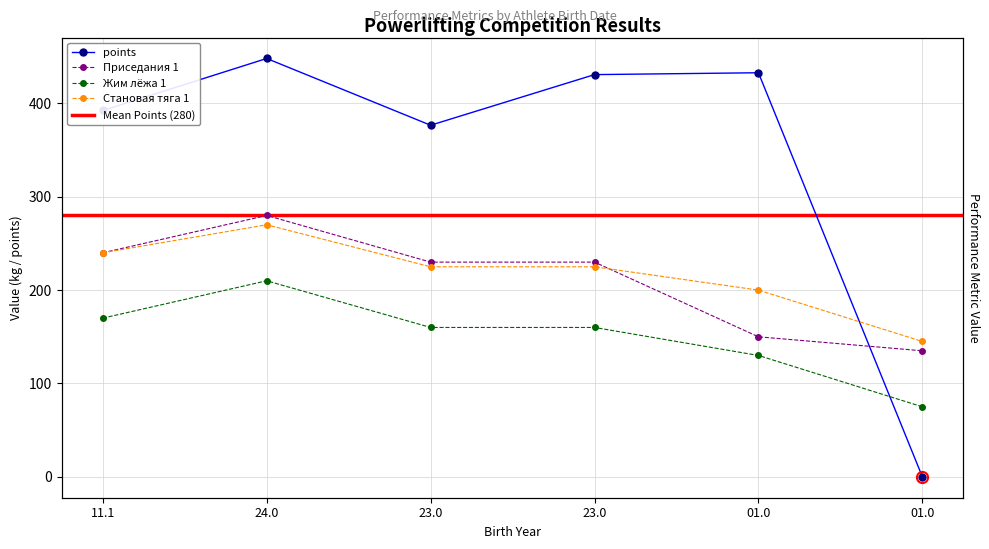

The Жим лёжа 1 series shows 111.9 at 01.0. True or false?

False